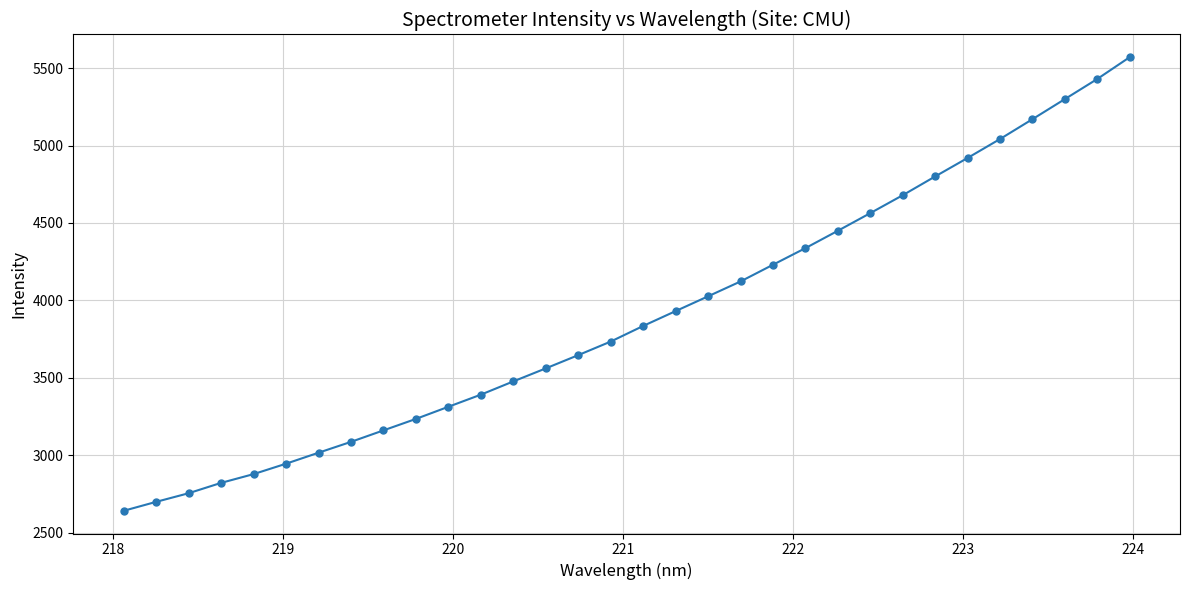

How many lines are shown in the chart?

1